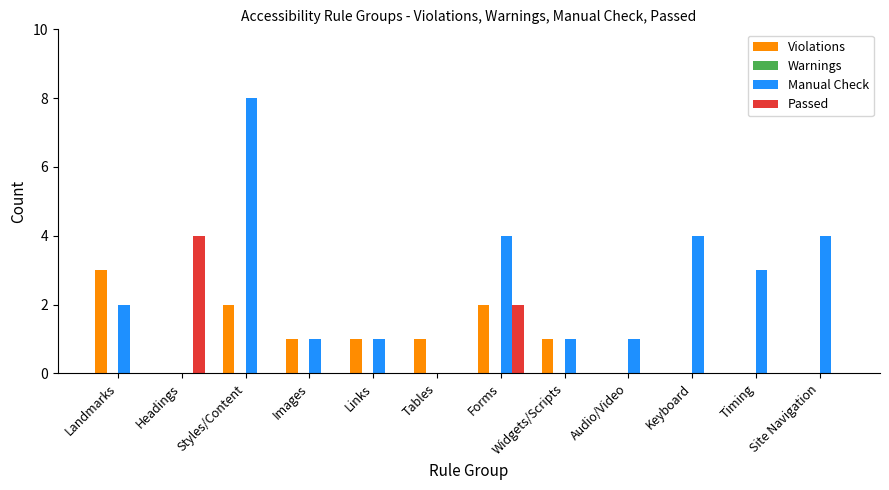

The Manual Check series shows 3 at Headings. True or false?

False